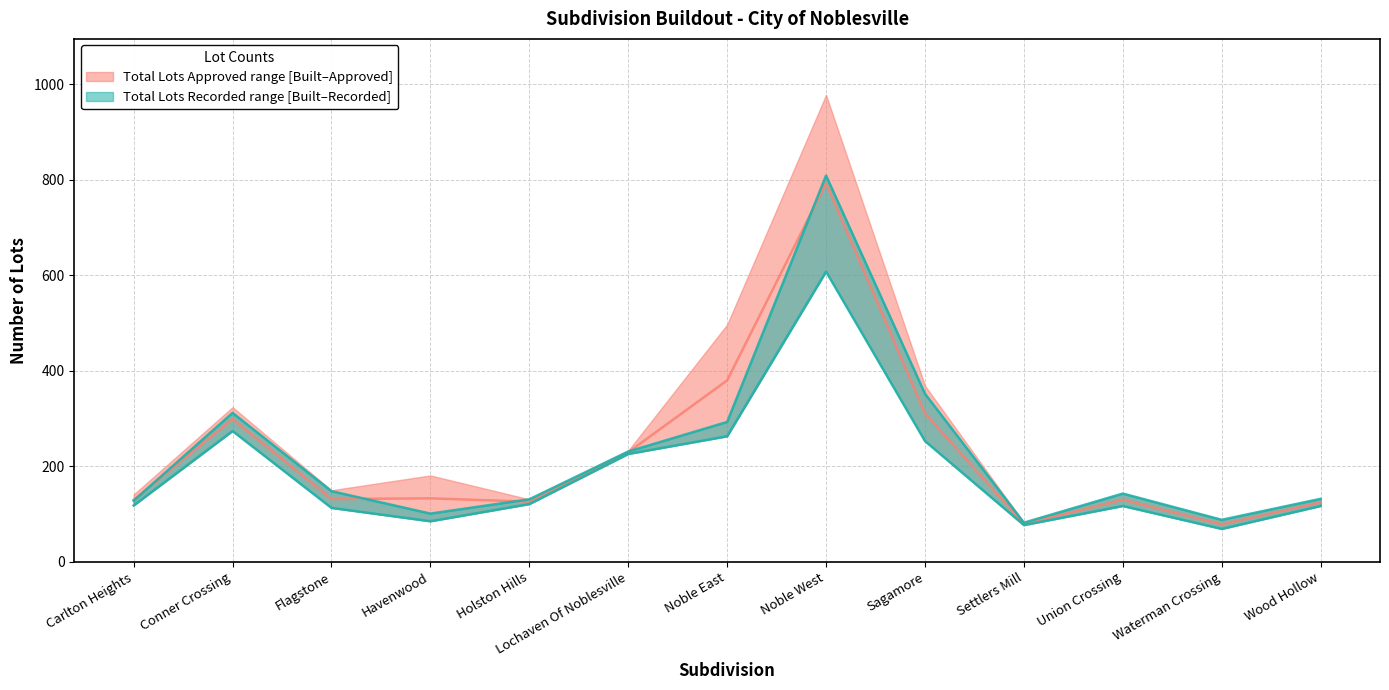

Rank the series at Holston Hills from highest to lowest value.

TOTAL LOTS RECORDED, TOTAL LOTS APPROVED, TOTAL LOTS BUILT